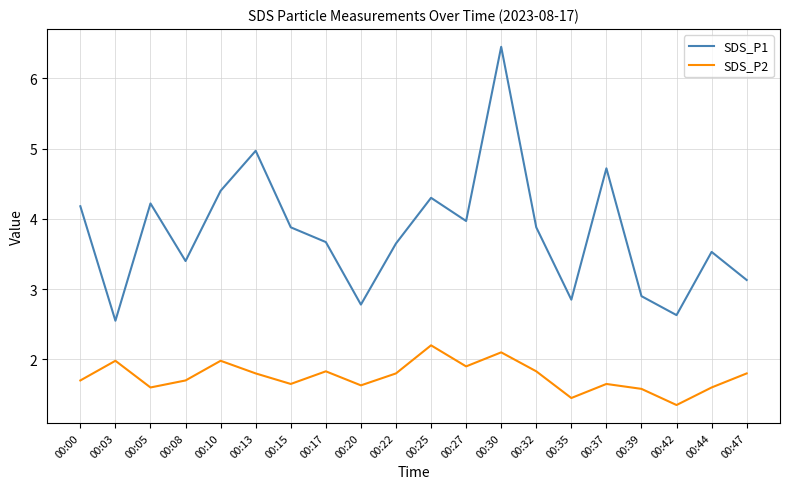

What is the difference between the maximum and minimum values in the SDS_P1 series?

3.9